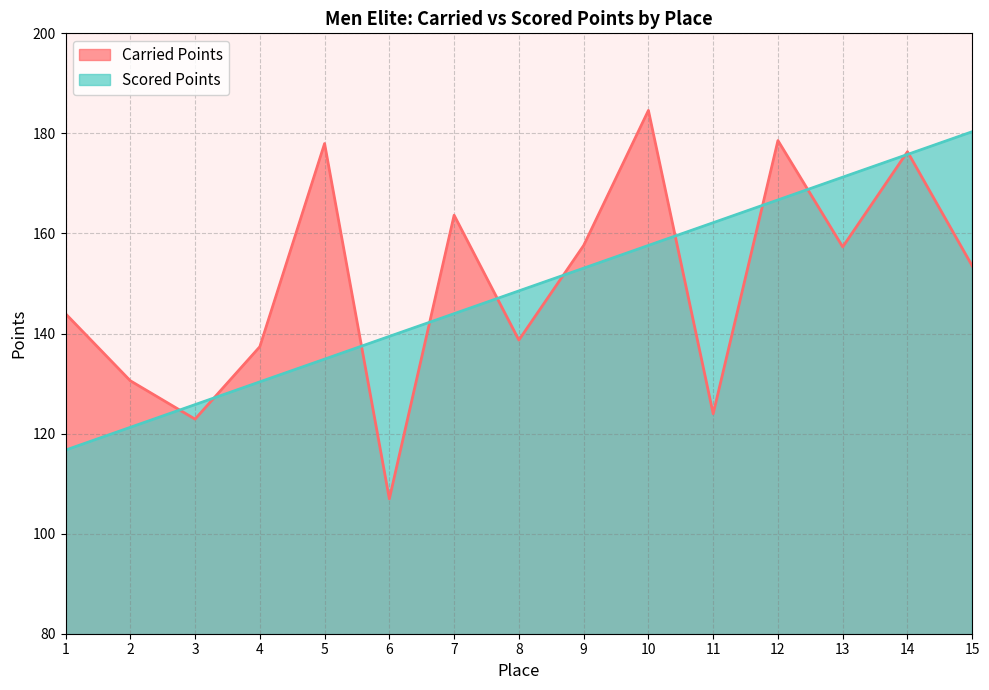

Which category has the lowest value in the Carried Points series?

6